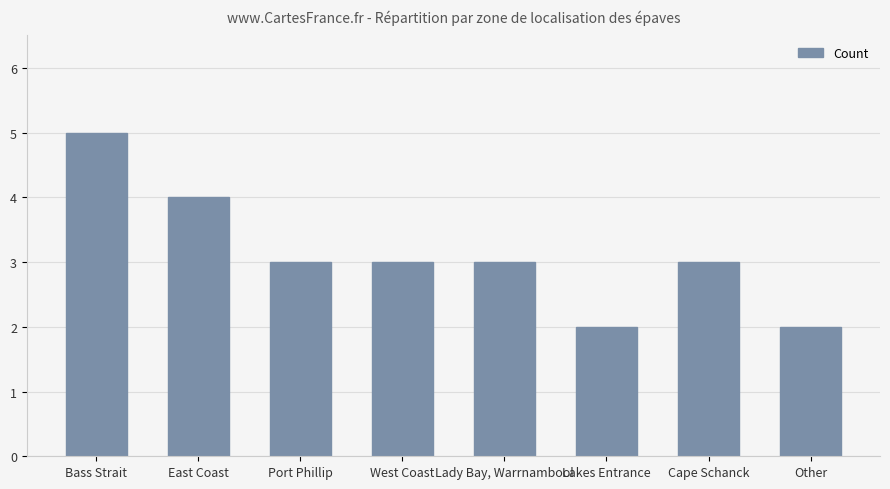

What is the change in value from Bass Strait to Port Phillip?

-2